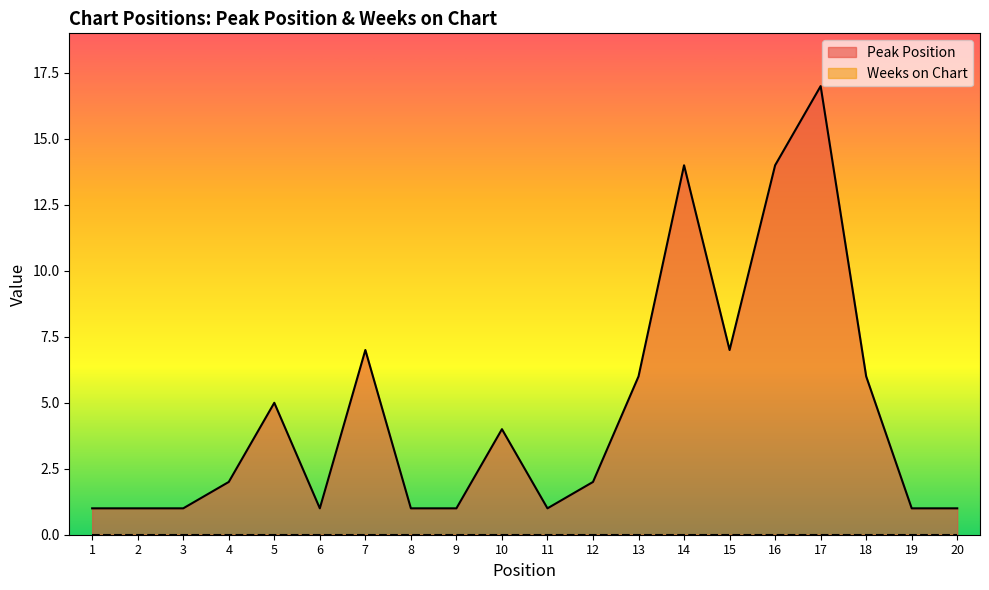

Rank the categories by value from highest to lowest.

17, 14, 16, 7, 15, 13, 18, 5, 10, 4, 12, 1, 2, 3, 6, 8, 9, 11, 19, 20